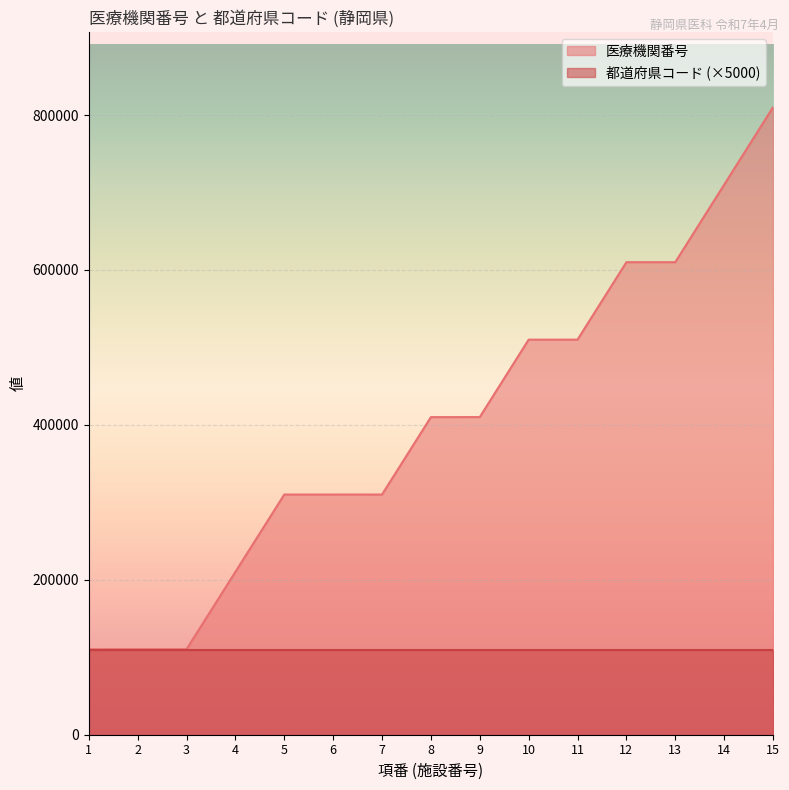

The chart shows a value of 326162 at 10. True or false?

False